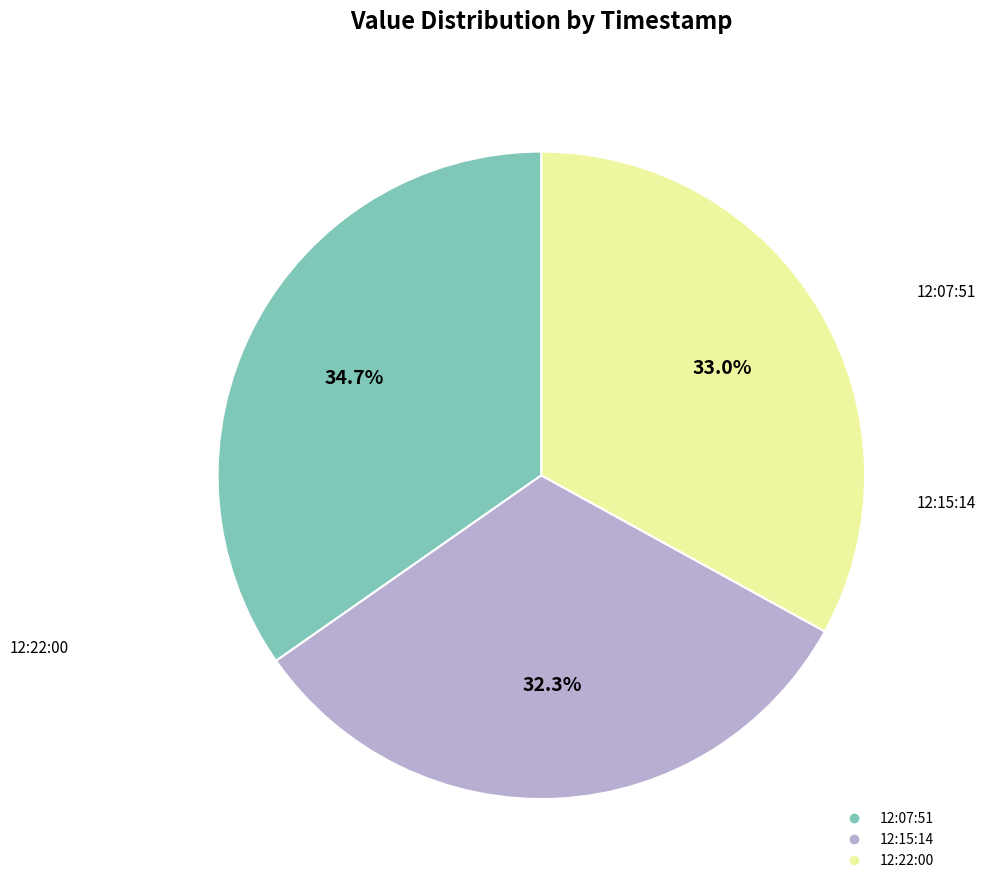

Is there a majority slice in this chart?

No